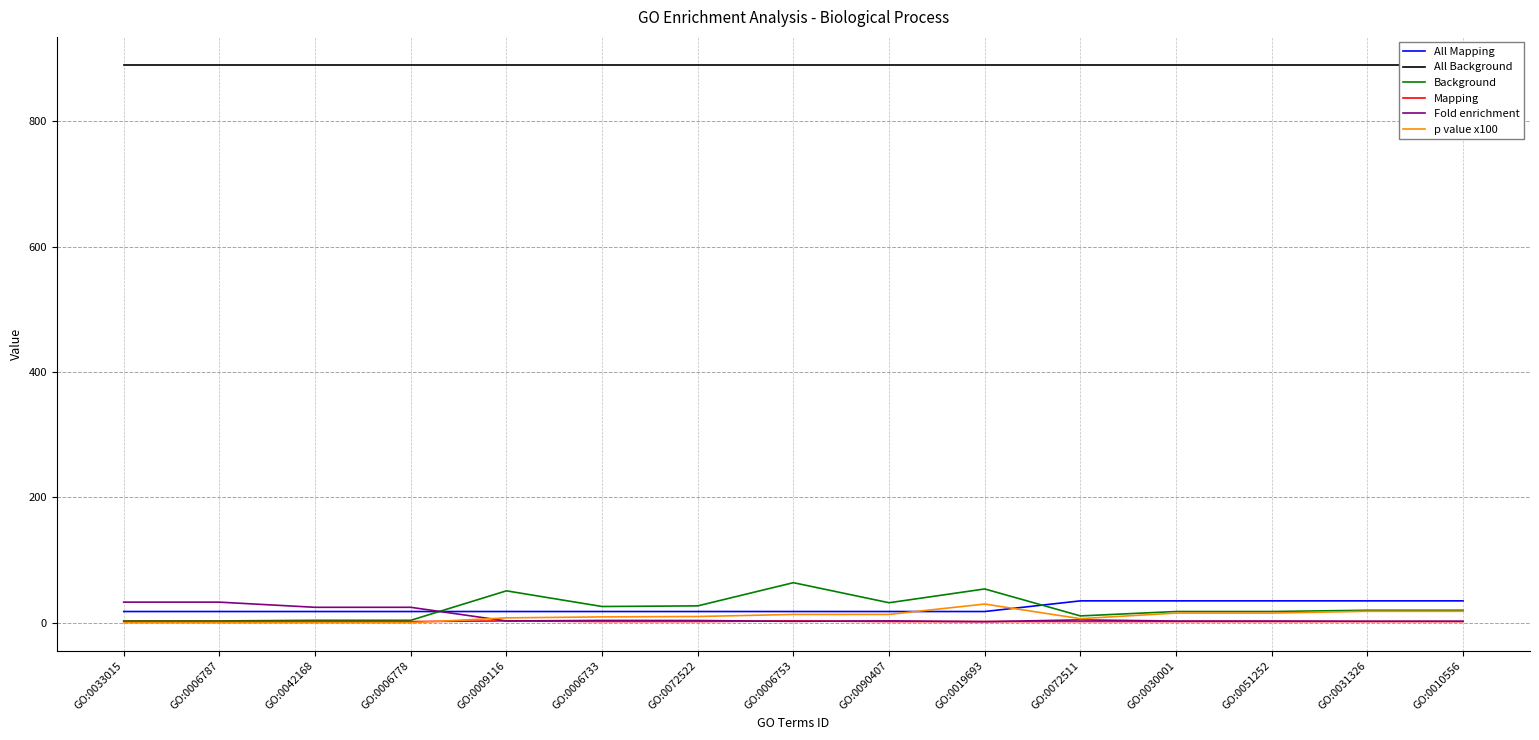

What is the label of the 13th point from the right?

GO:0042168